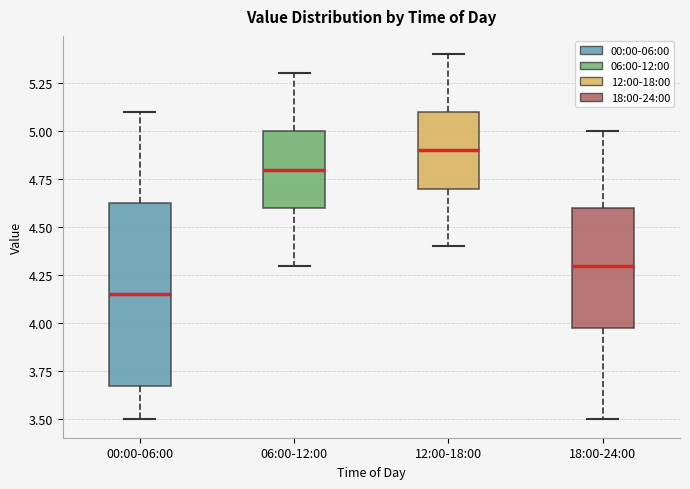

Which box is the tallest, from its lower edge to its upper edge?

00:00-06:00